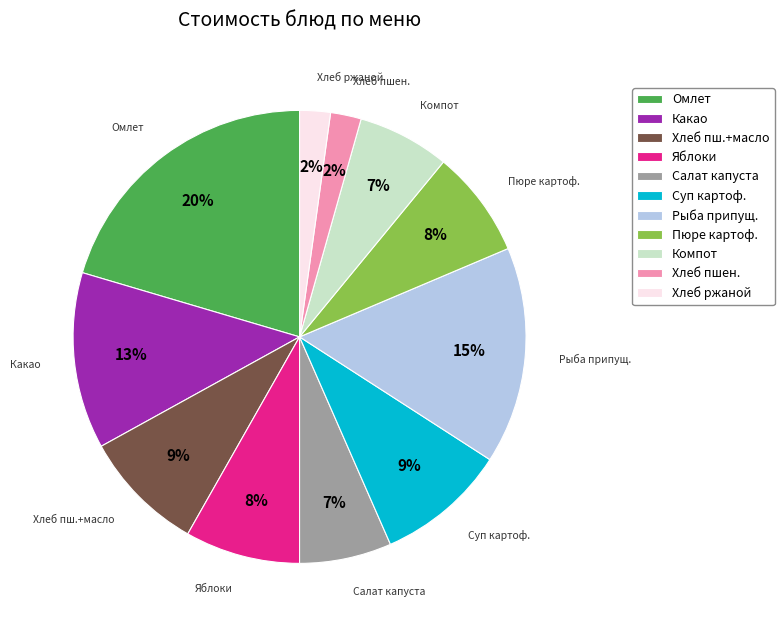

True or false: Хлеб пш.+масло accounts for 20% of the total.

False